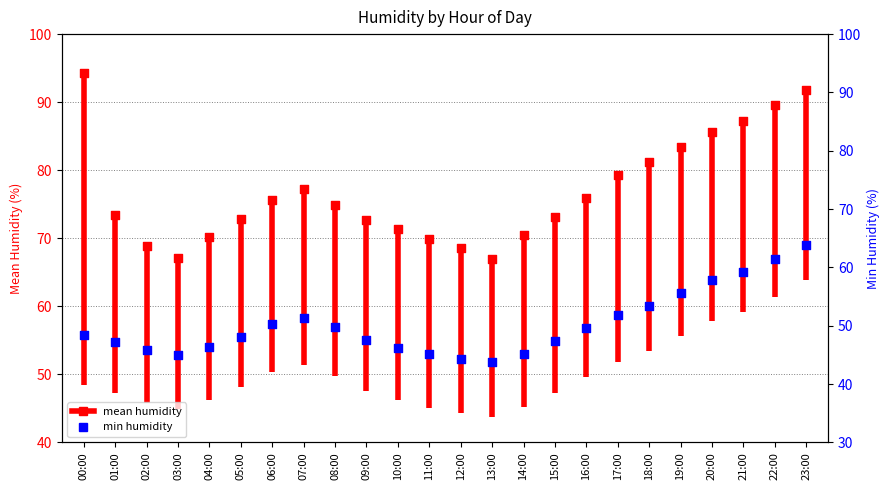

Which has a higher value, 00:00 or 13:00?

00:00